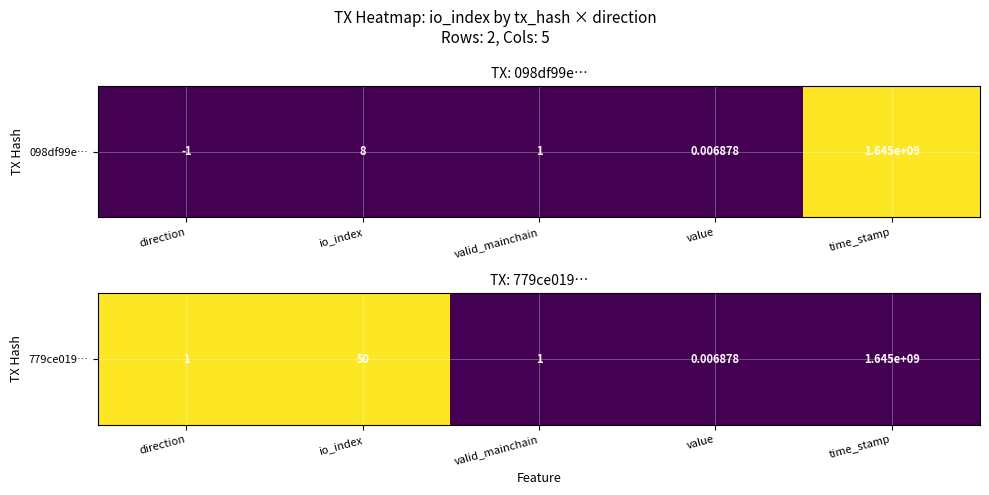

Is it true that the value at valid_mainchain is 0?

True